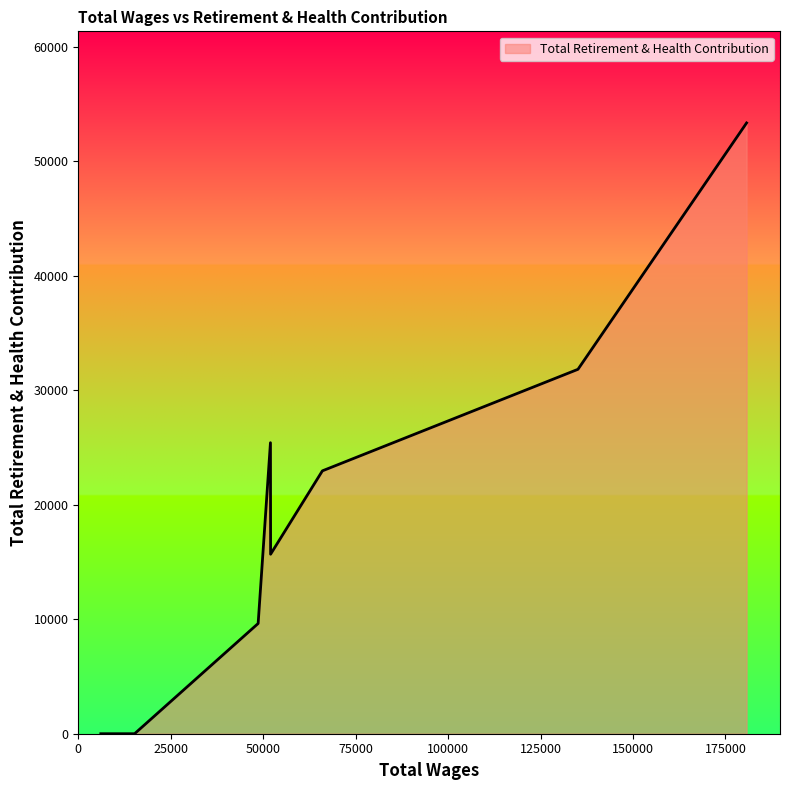

What is the greatest value displayed?

53367